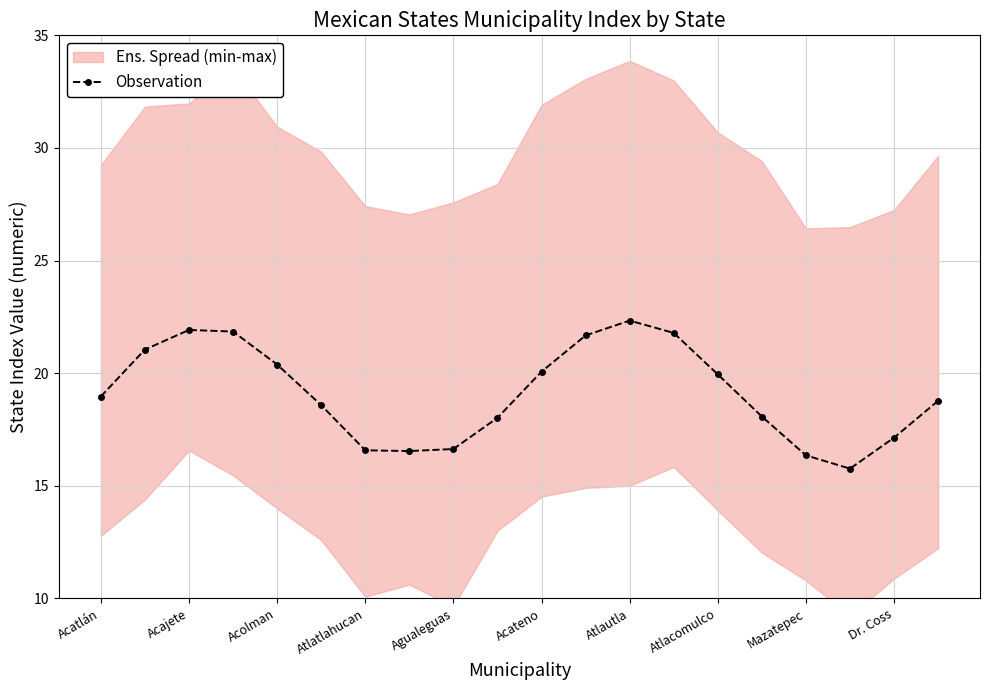

The Observation series shows 26.9 at Acolman. True or false?

False